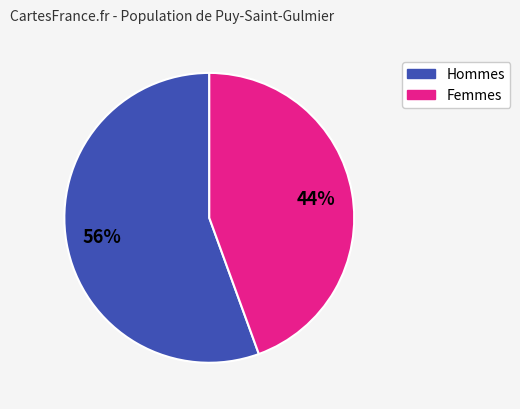

Is there a majority slice in this chart?

Yes